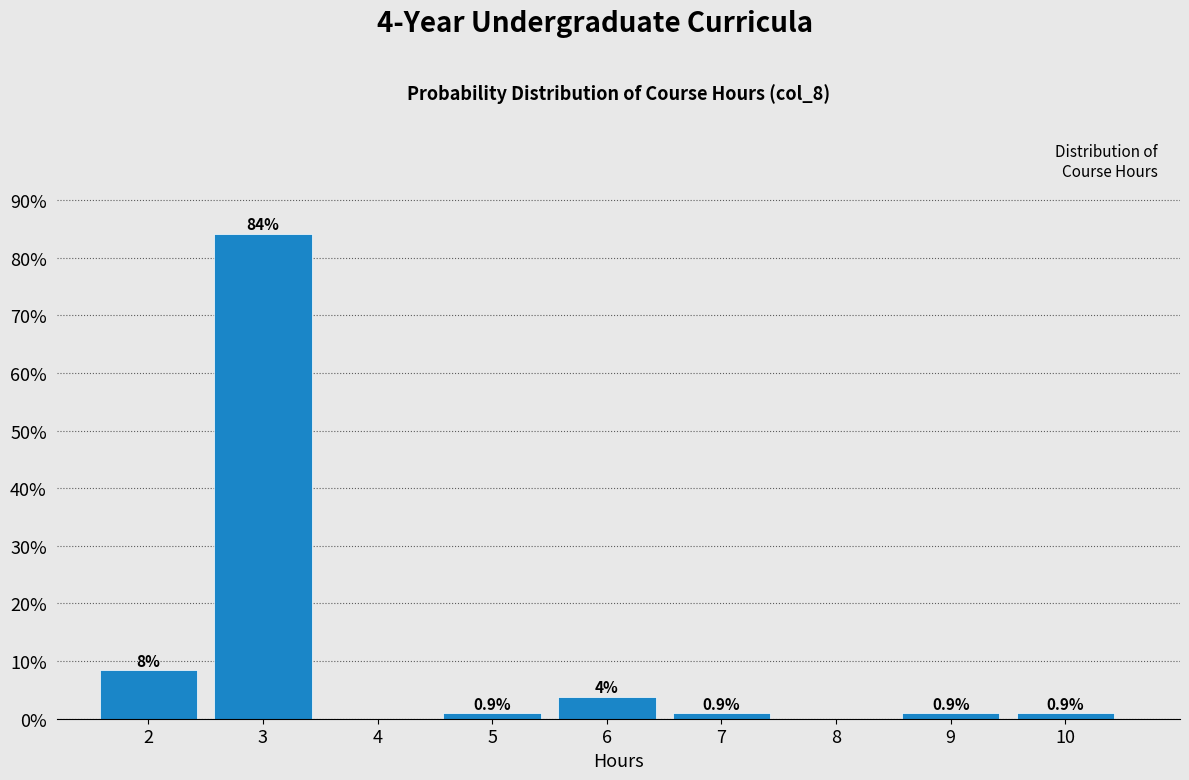

Between 2 and 3, which is larger?

3